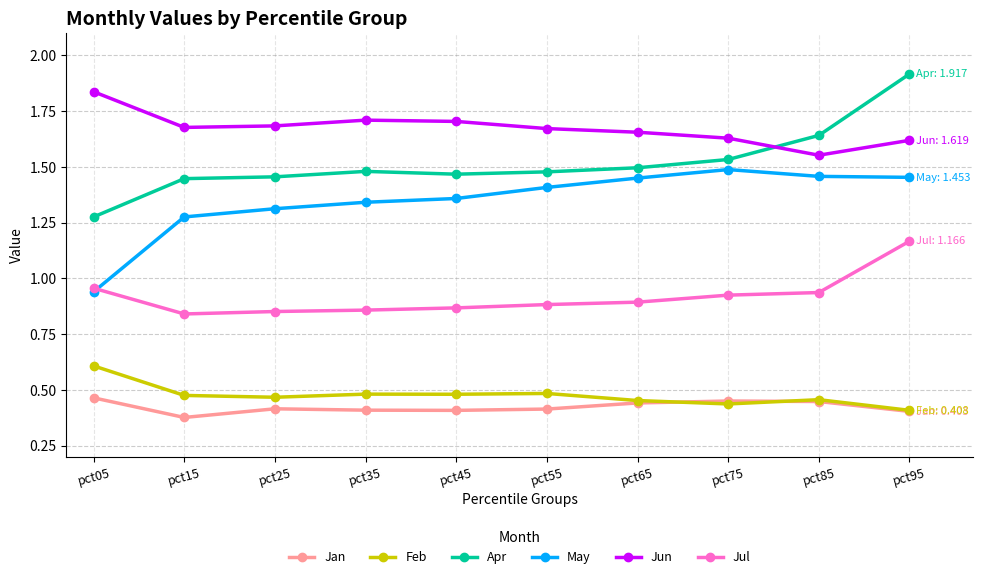

How many data points does each series have?

10